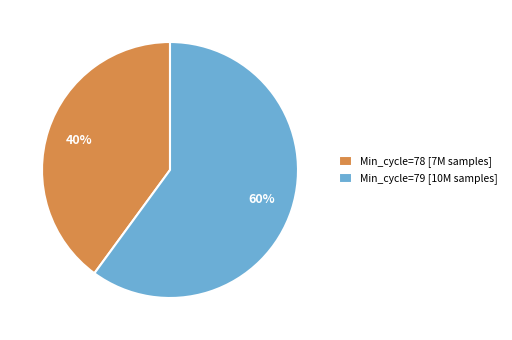

To the nearest percent, what portion does Min_cycle=78 [7M samples] represent?

40%